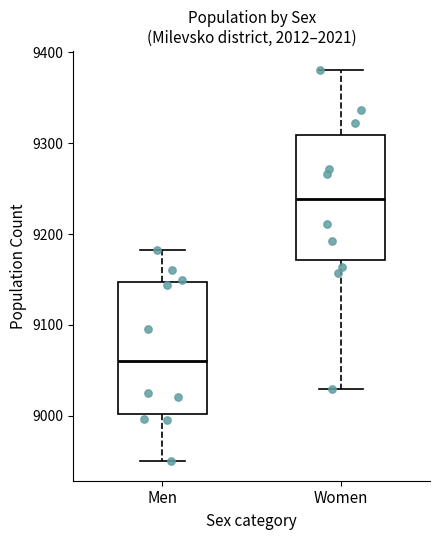

Reading left to right, transcribe this box plot: for each box, give where its median line is, the range the box spans, and where its two whiskers end, as read against the y-axis. The values are not printed on the chart, so give them approximately, as read against the axis.

Men: median 9060, box 9000 to 9150, whiskers 8950 to 9180
Women: median 9240, box 9170 to 9310, whiskers 9030 to 9380